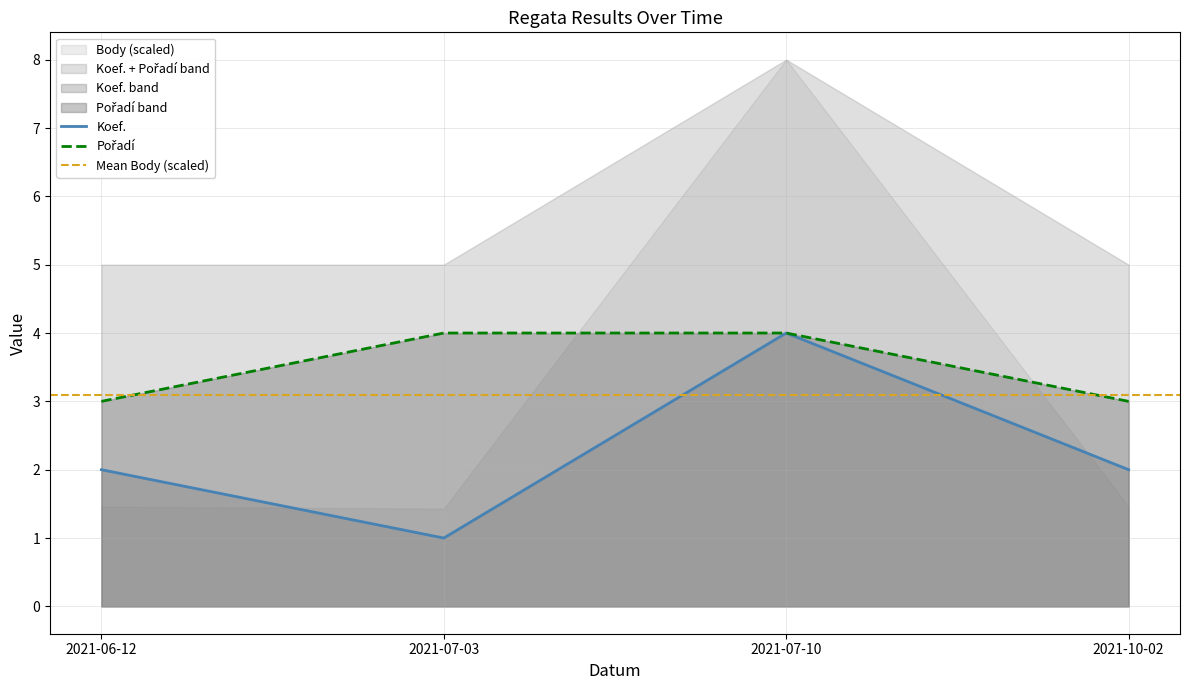

Does the chart display data point markers on the line(s)?

No